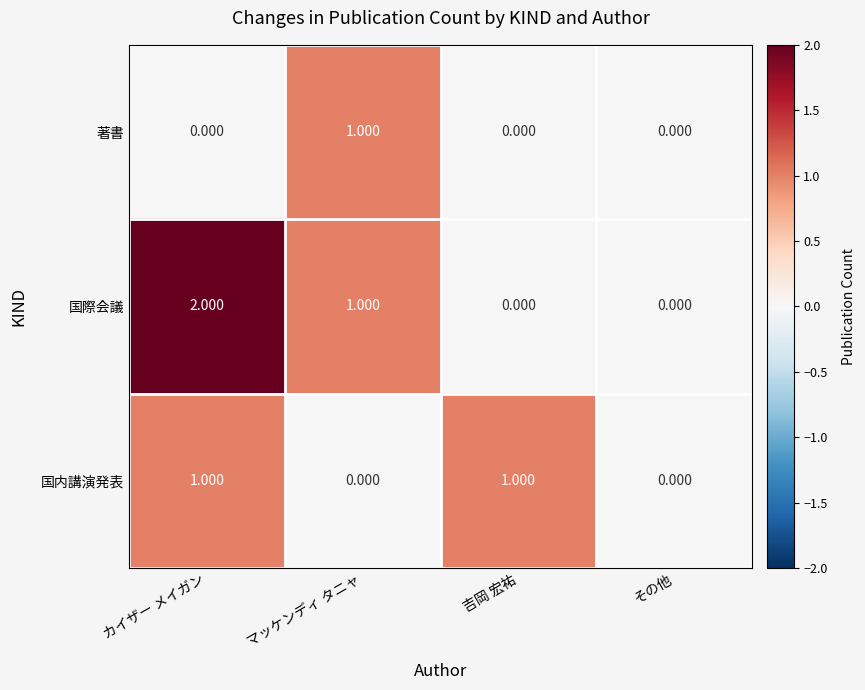

Which series has the largest total across all categories?

国際会議